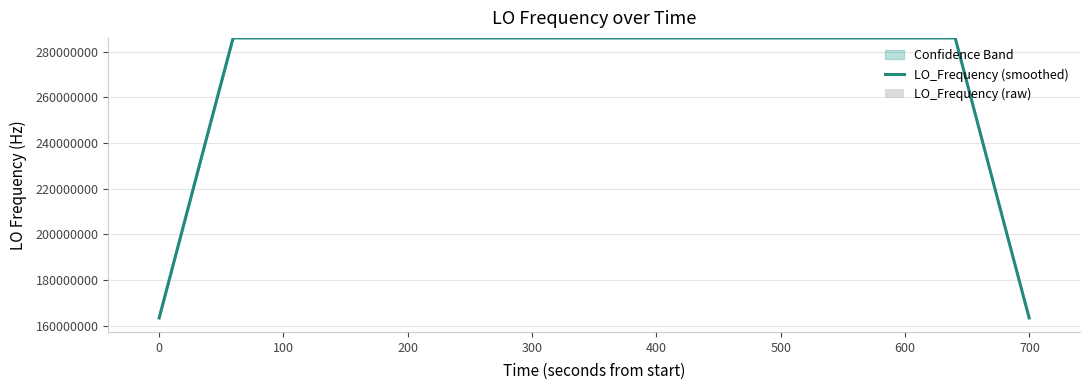

True or false: LO_Frequency (smoothed) has a value of 176547586.7 at 29.

False